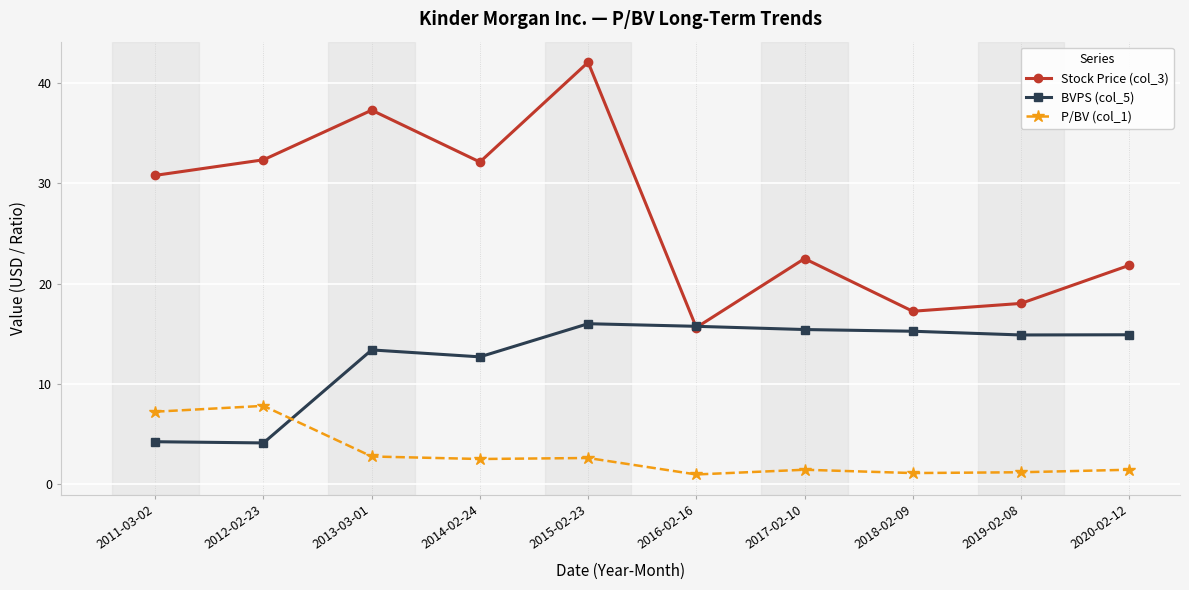

True or false: P/BV (col_1) and Stock Price (col_3) cross at least once.

False